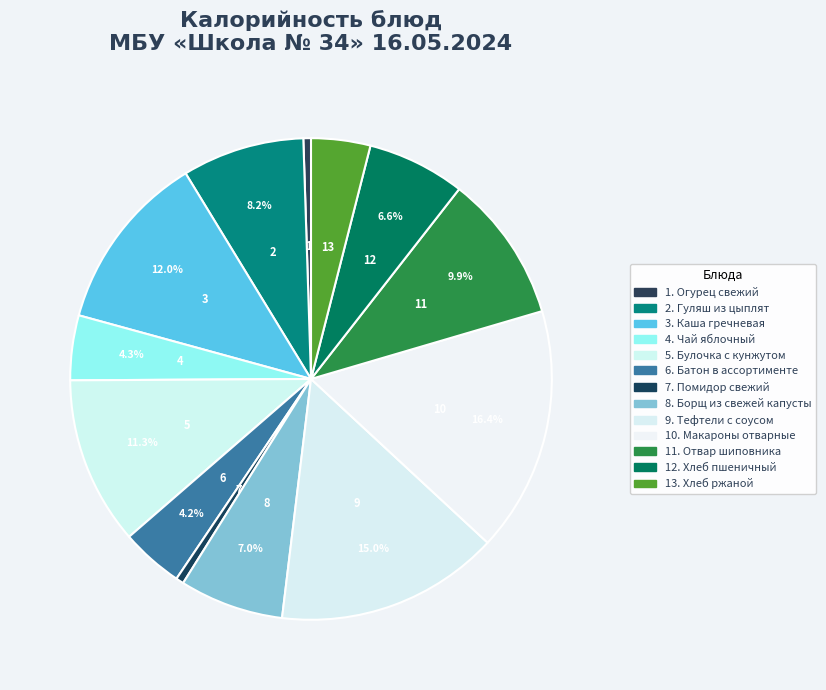

Which slice is the smallest?

Огурец свежий